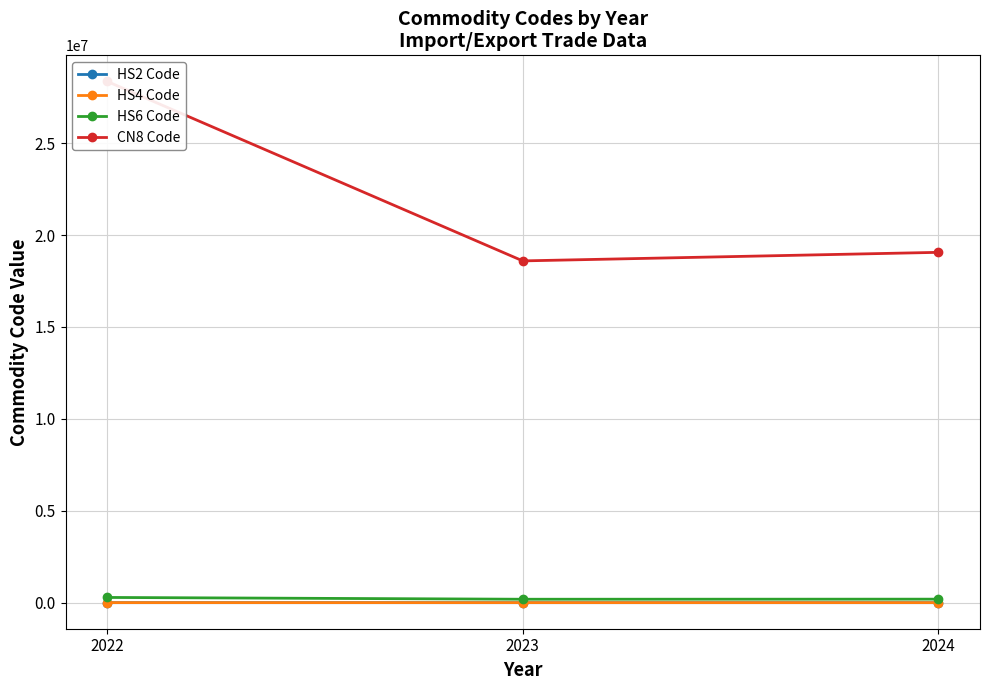

What is the value of the HS2 Code point at the 3rd from the left?

19.0